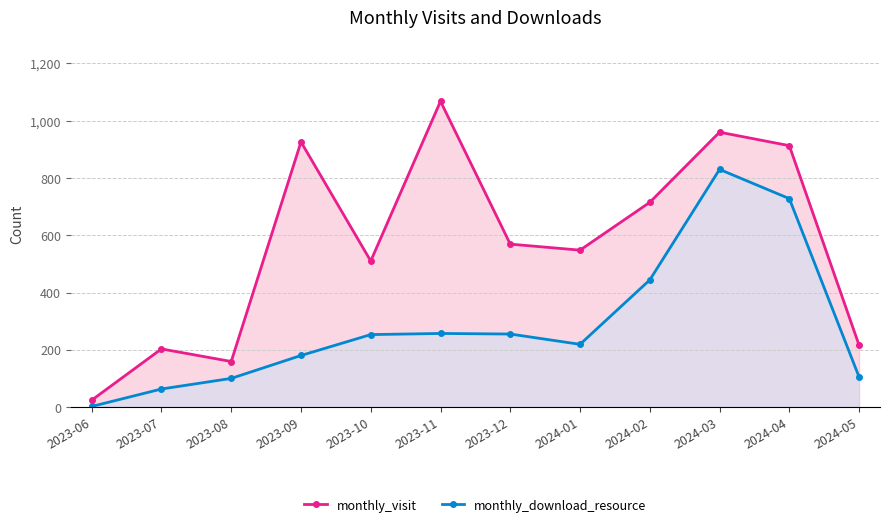

What is the sum of the monthly_download_resource values at 2024-04 and 2023-12?

983